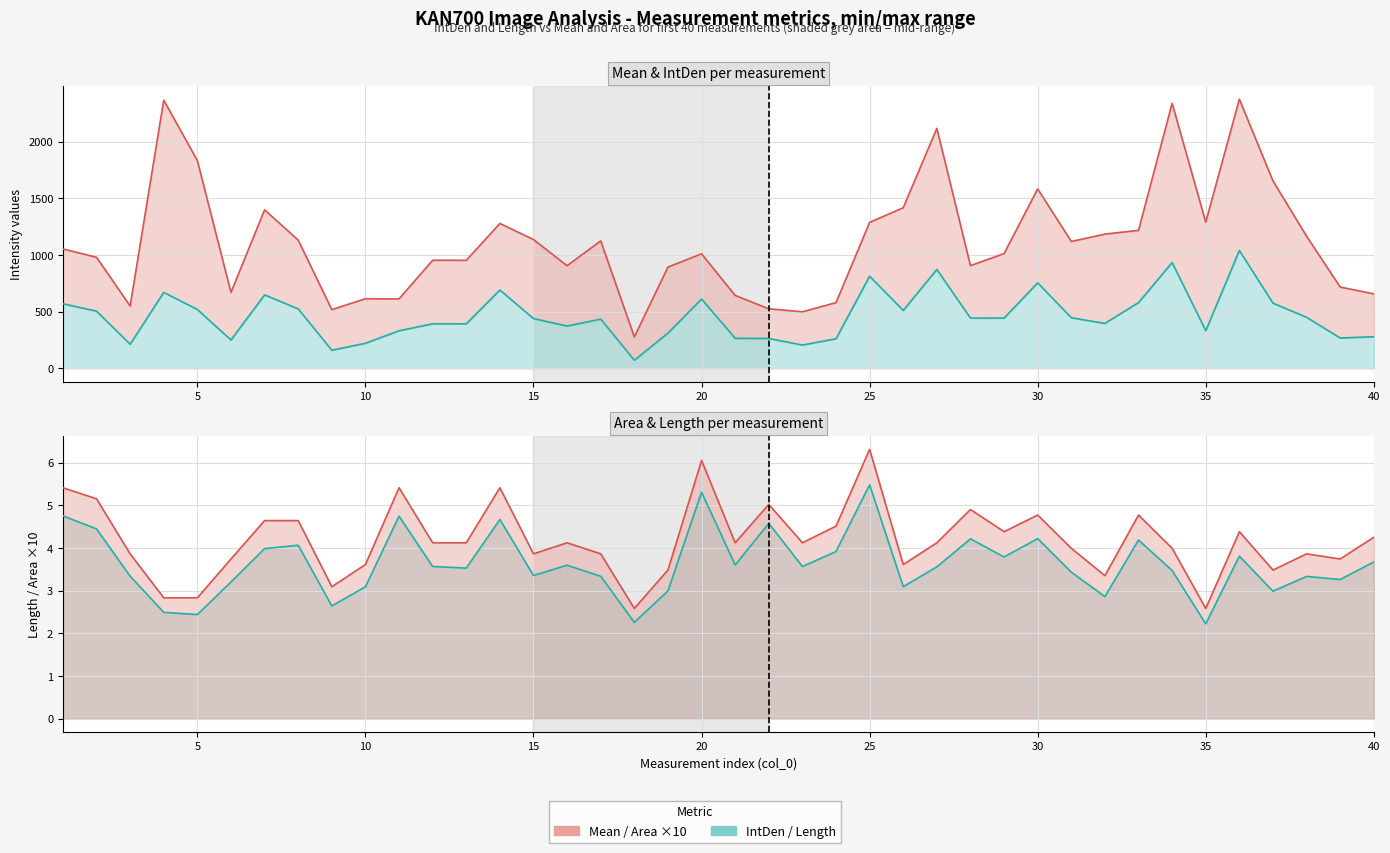

At how many categories does at least one series exceed 1499?

7